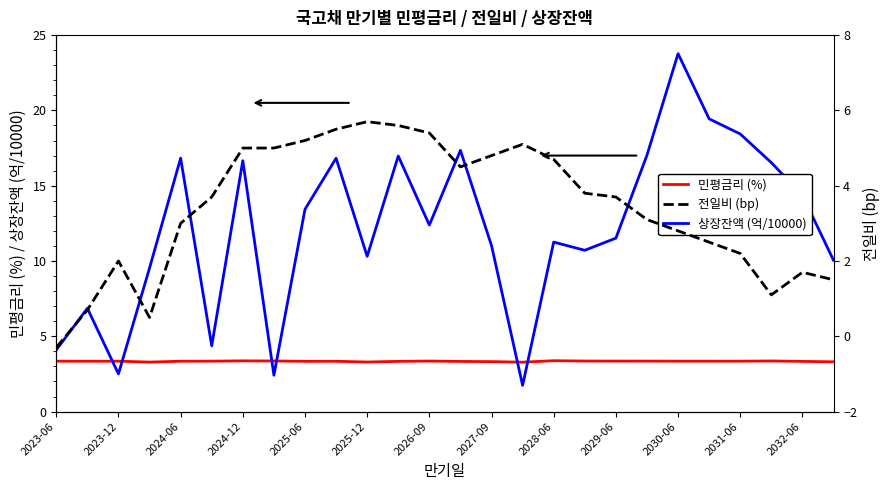

Count the 민평금리 (%) values in the range 3 to 4.

26